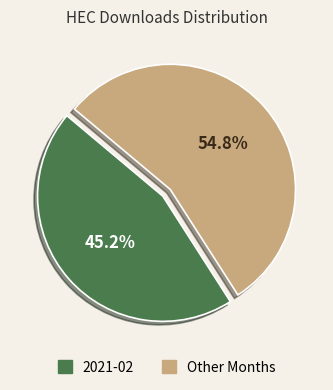

Is there a majority slice in this chart?

Yes